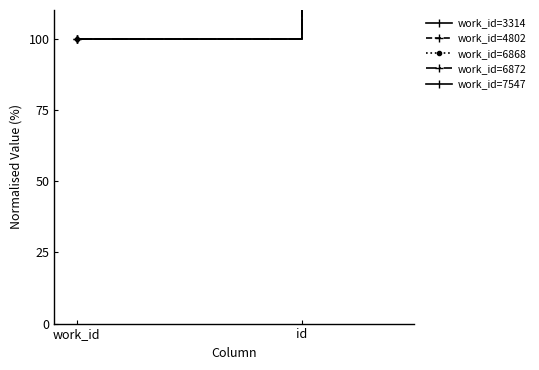

The value of work_id=6868 at id is 269.1. True or false?

True